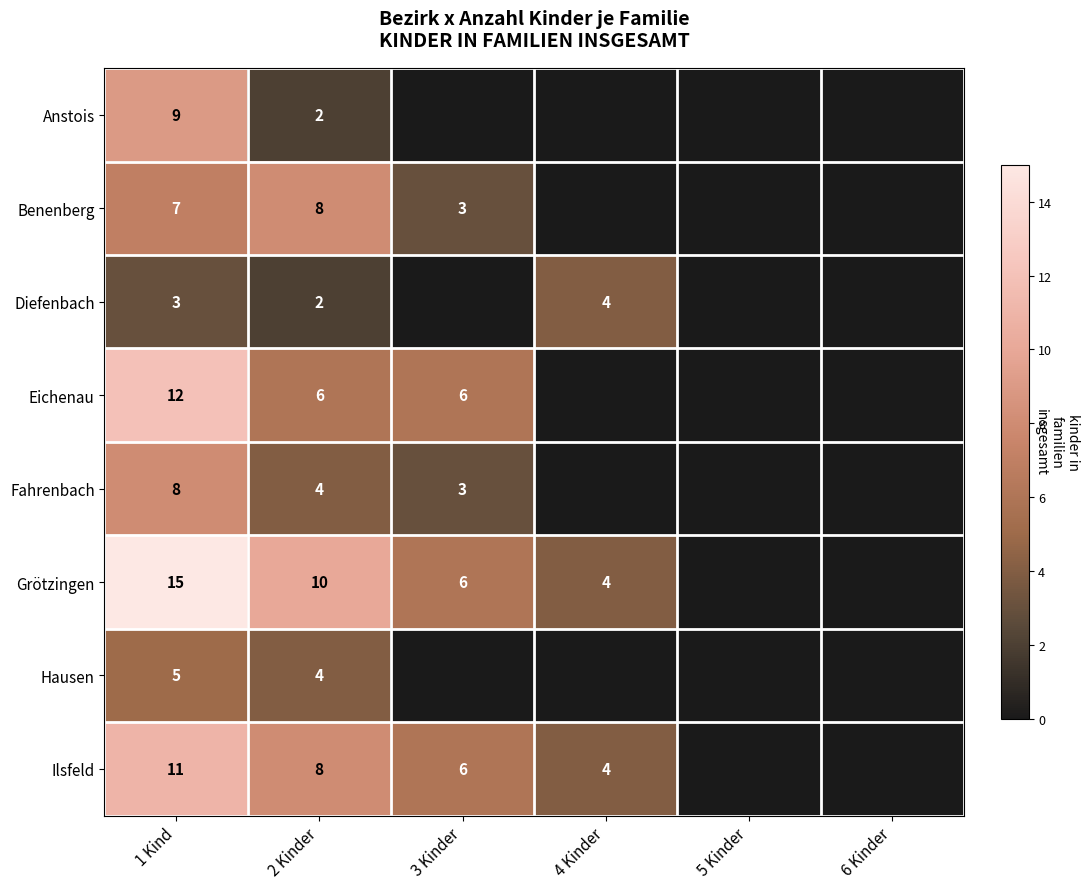

Count the number of categories in the chart.

6